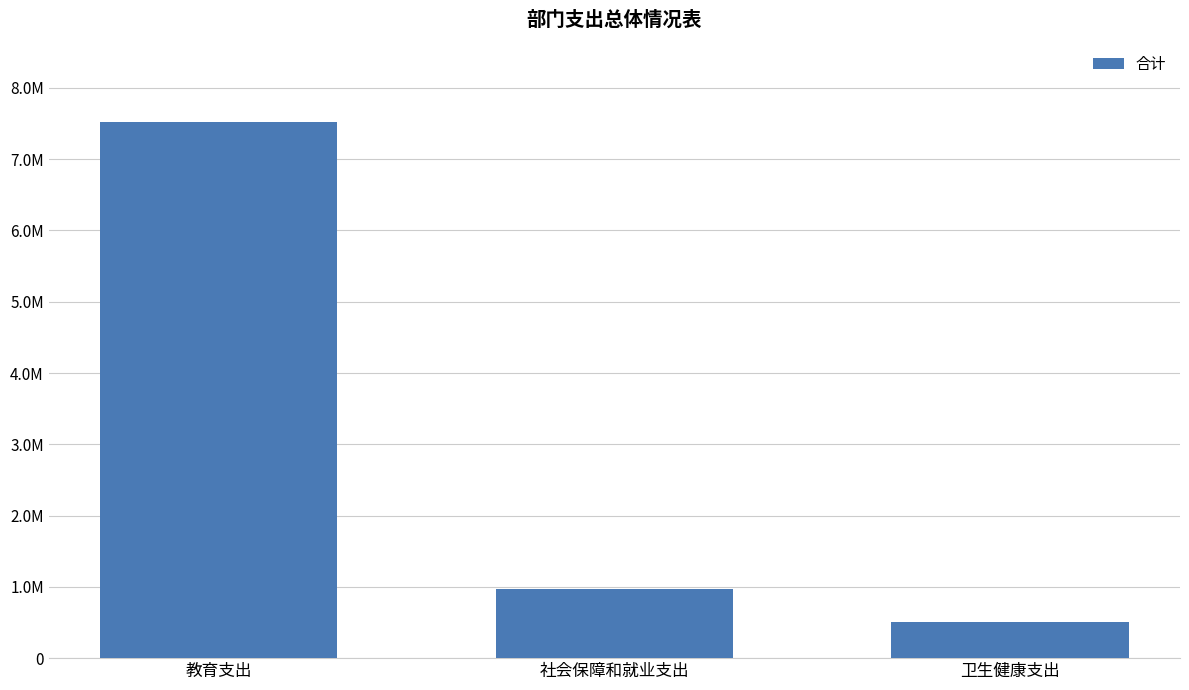

Rank the categories by value from highest to lowest.

教育支出, 社会保障和就业支出, 卫生健康支出